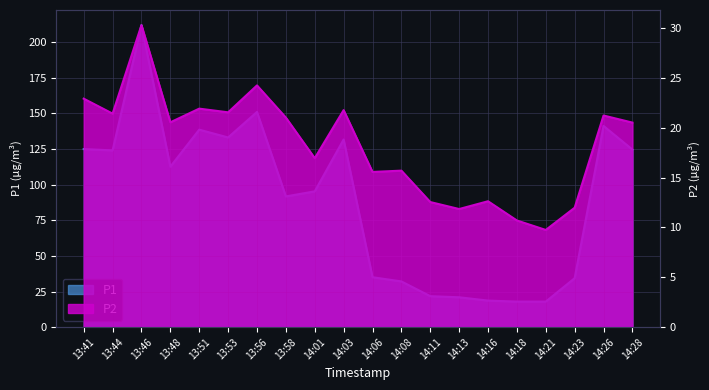

Which series has the largest total across all categories?

P1